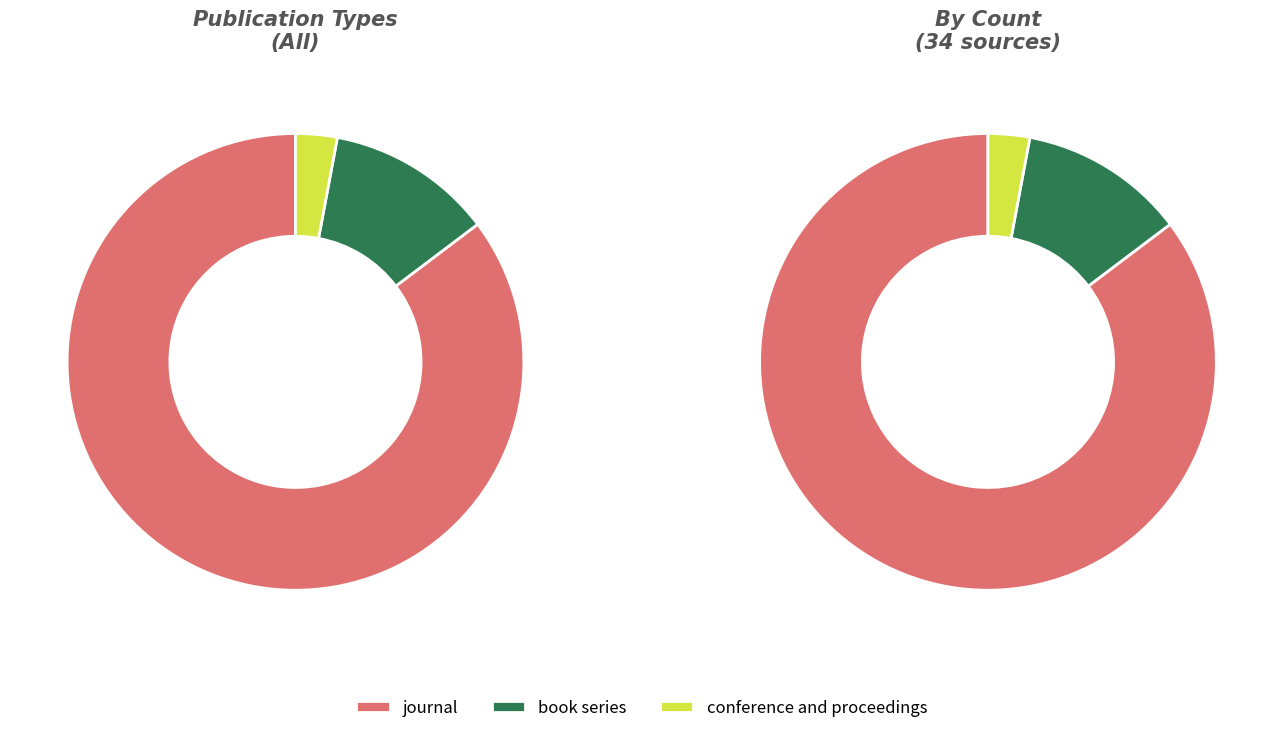

What is the smallest slice in the pie chart?

conference and proceedings